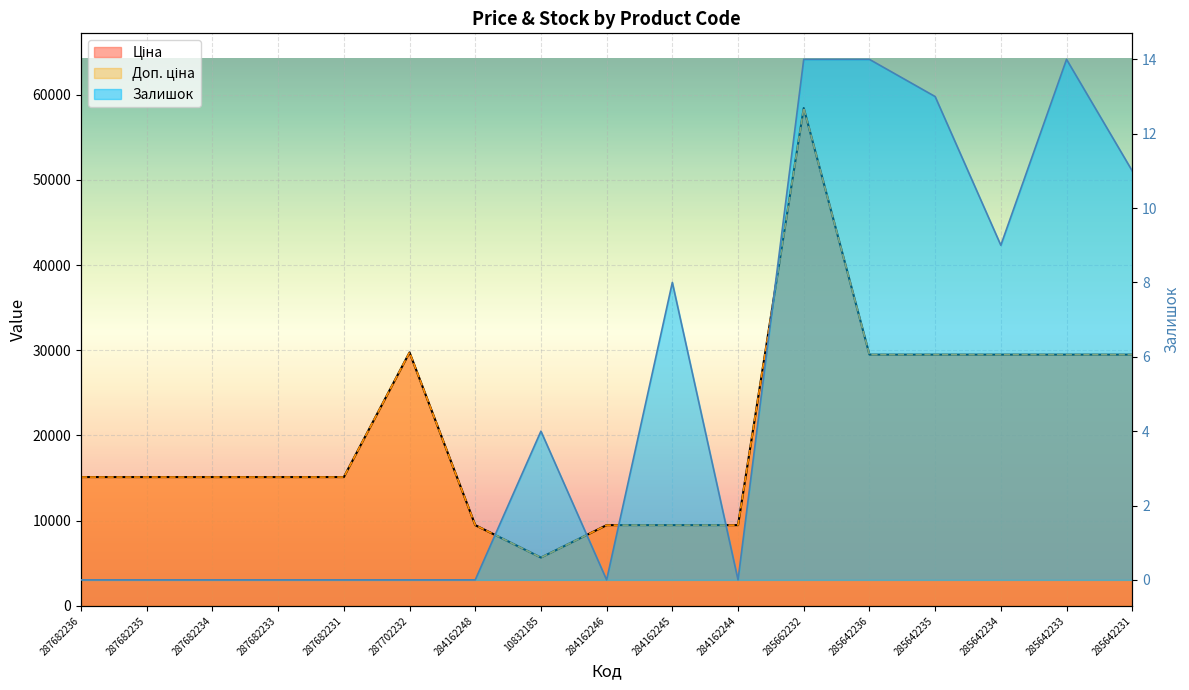

How many lines are shown in the chart?

3